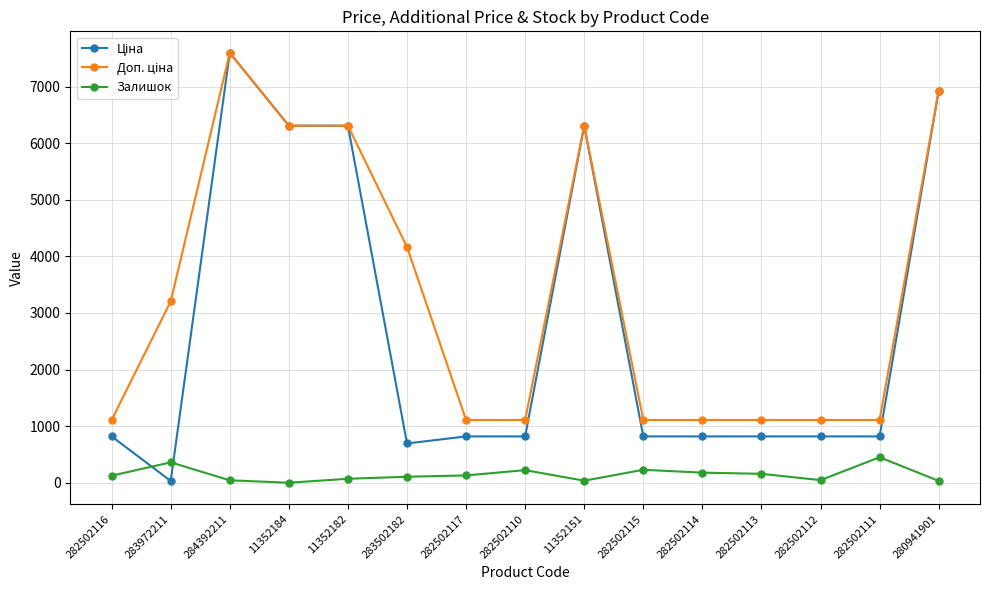

What is the greatest value displayed?

7596.5